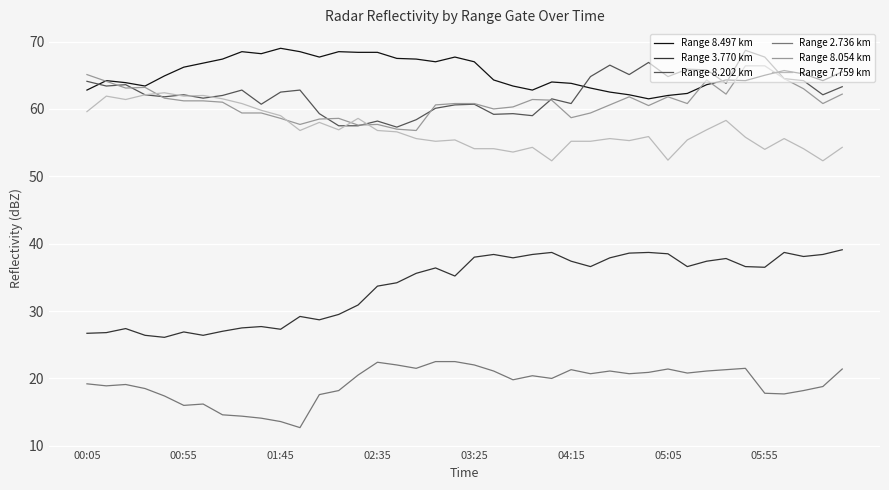

Which series has the largest range (max minus min)?

Range 3.770 km